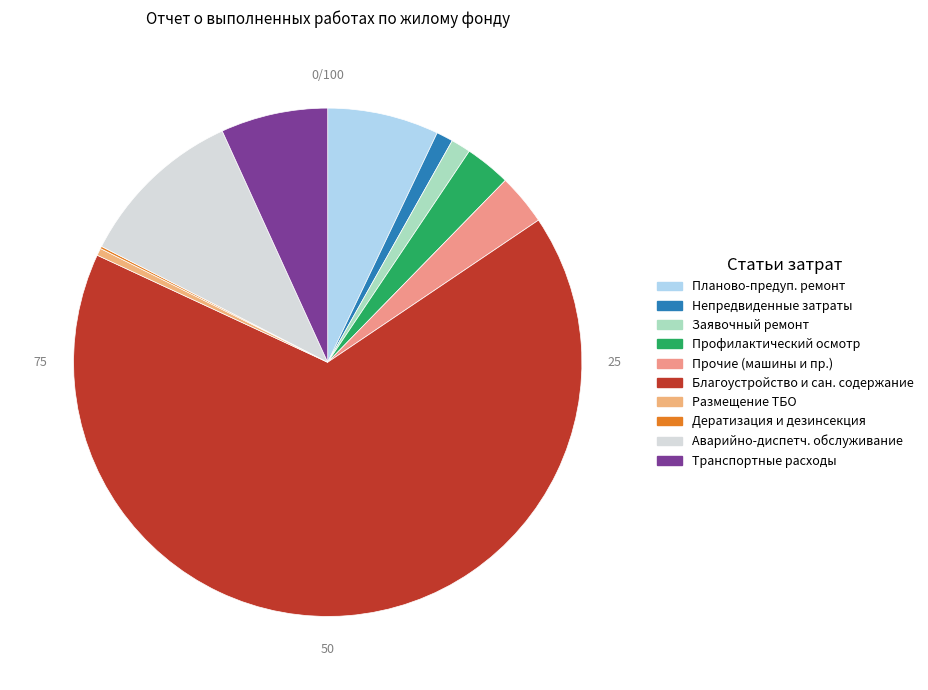

Which slice is the smallest?

Дератизация и дезинсекция